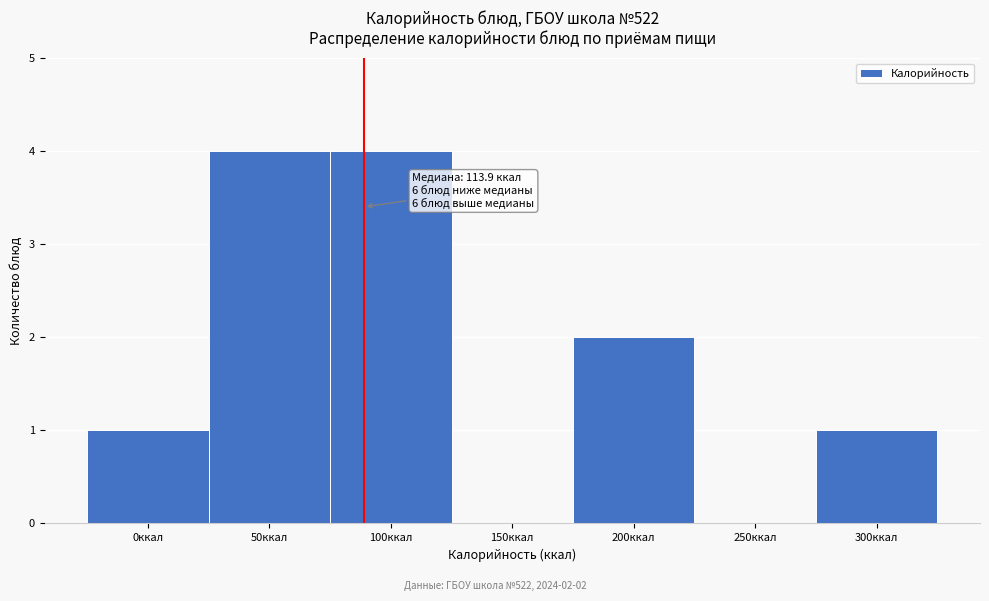

Reading left to right, transcribe all the data shown in this chart.

0ккал=1	50ккал=4	100ккал=4	150ккал=0	200ккал=2	250ккал=0	300ккал=1